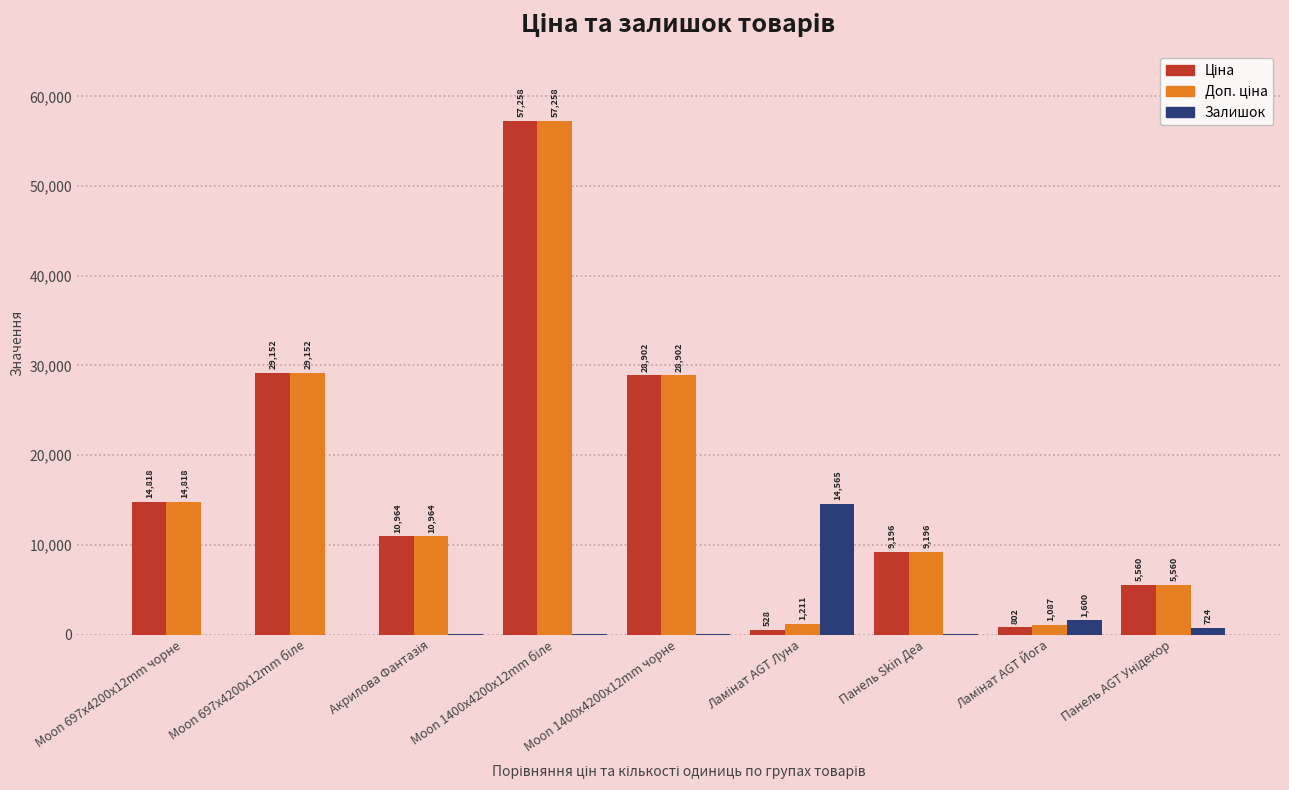

What is the sum of all Залишок values?

17065.0